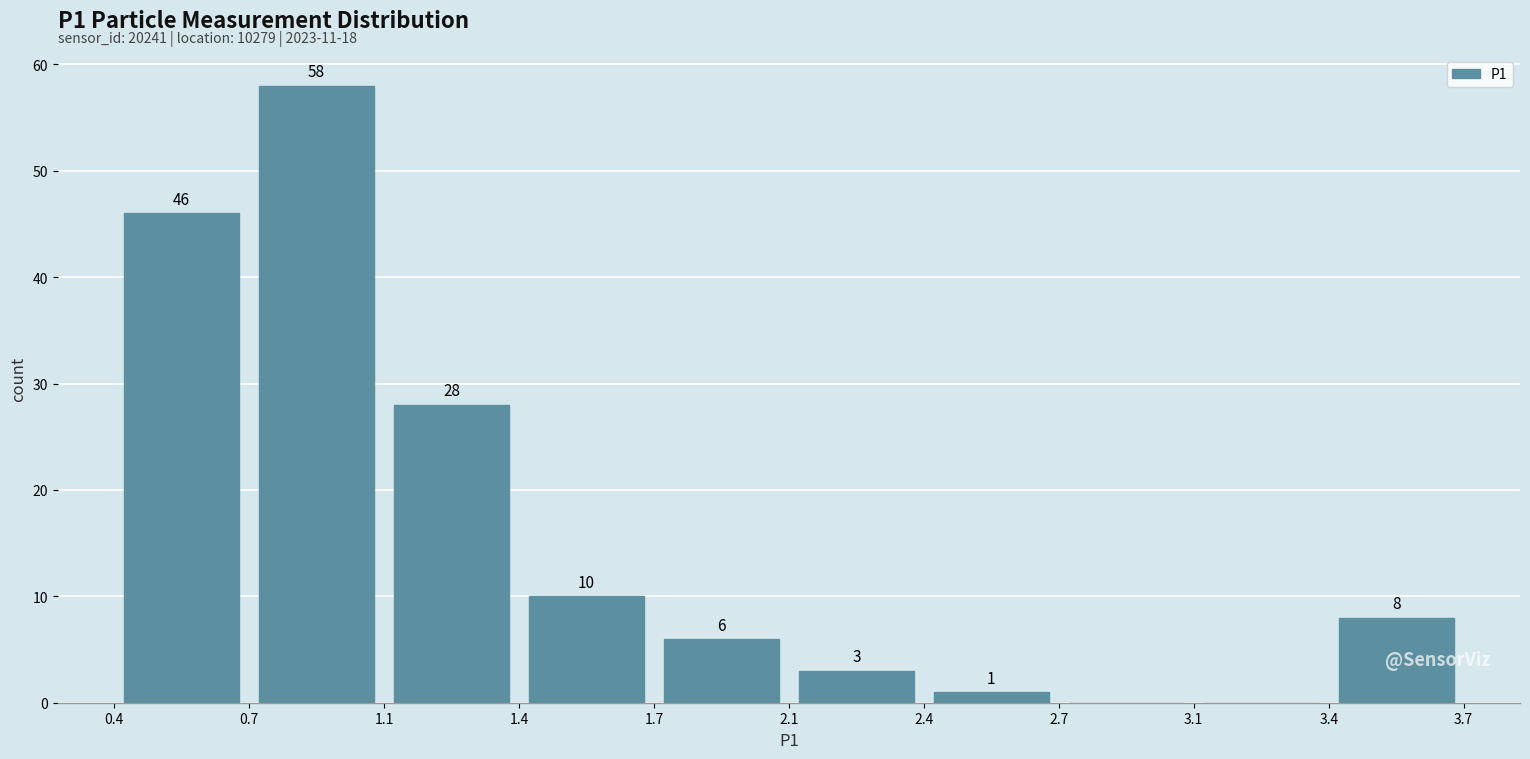

Which range on the x-axis has the tallest bar?

0.7 to 1.1